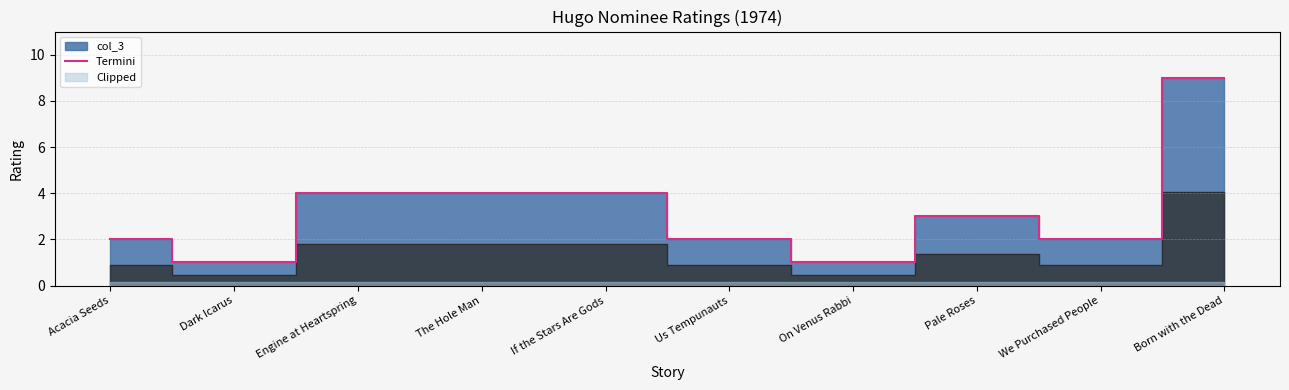

True or false: Termini has a value of 1 at We Purchased People.

False